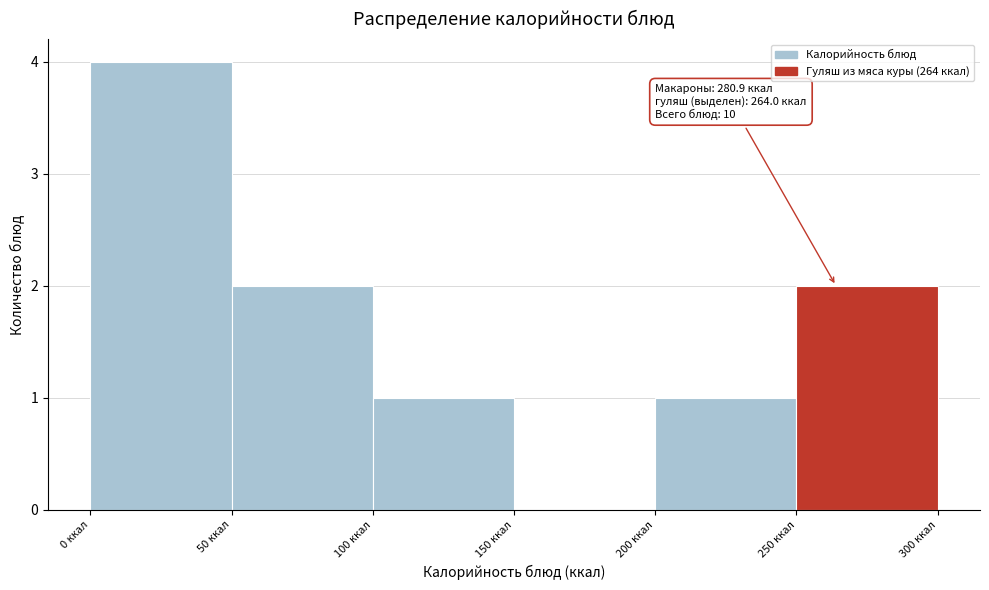

Which range on the x-axis has the tallest bar?

0 to 50